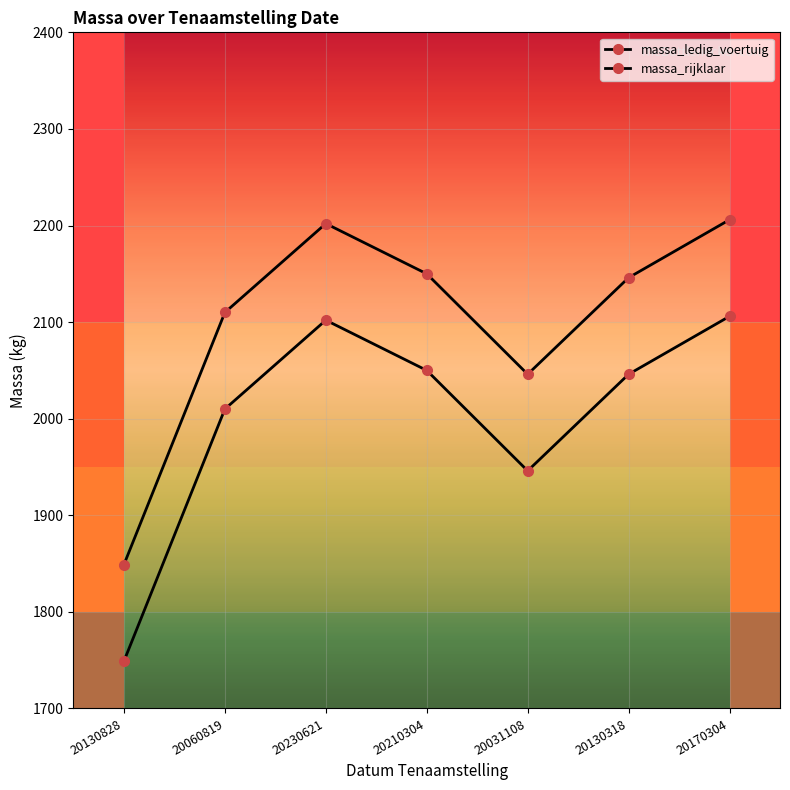

What is the highest value of the massa_rijklaar series?

2206